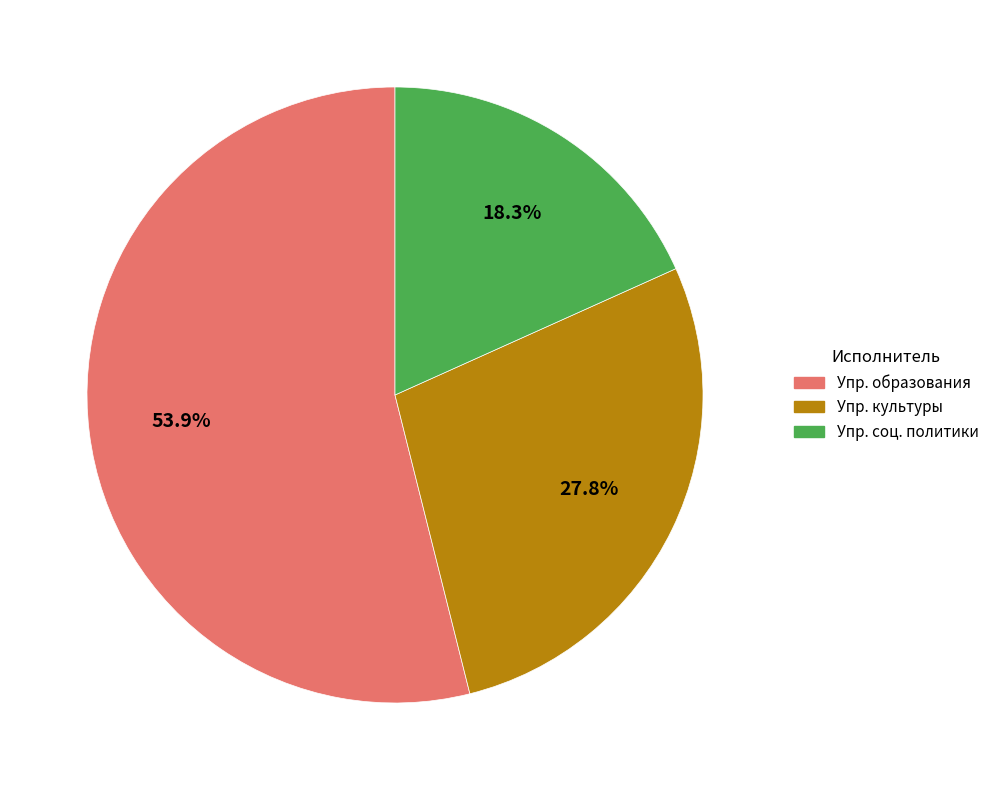

Is there a majority slice in this chart?

Yes